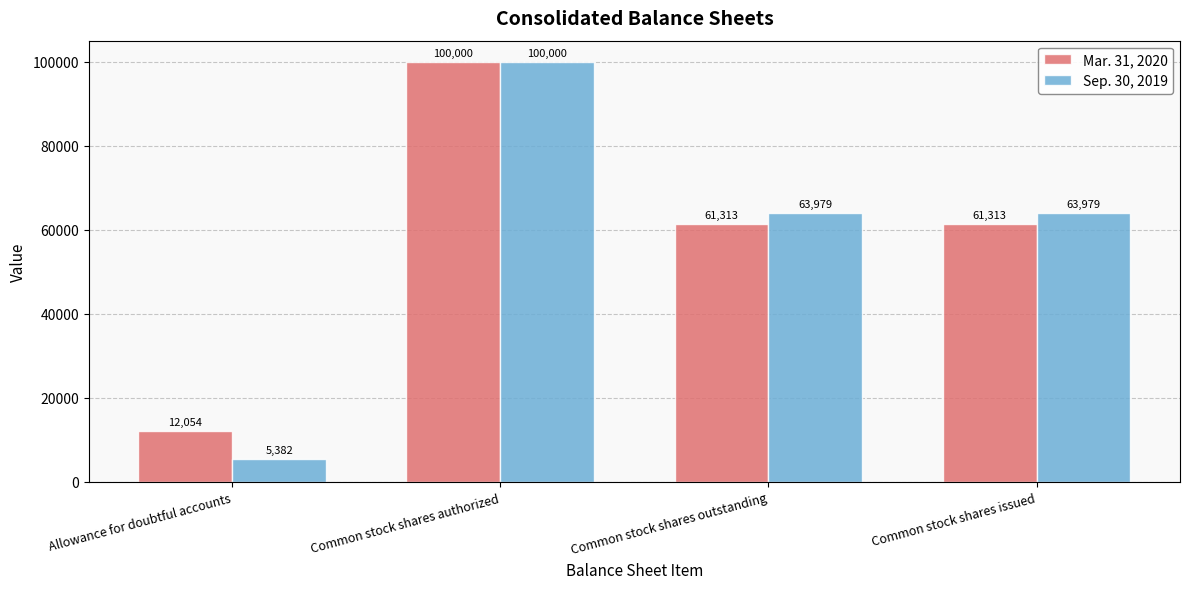

Rank the series by their average value, from highest to lowest.

Mar. 31, 2020, Sep. 30, 2019